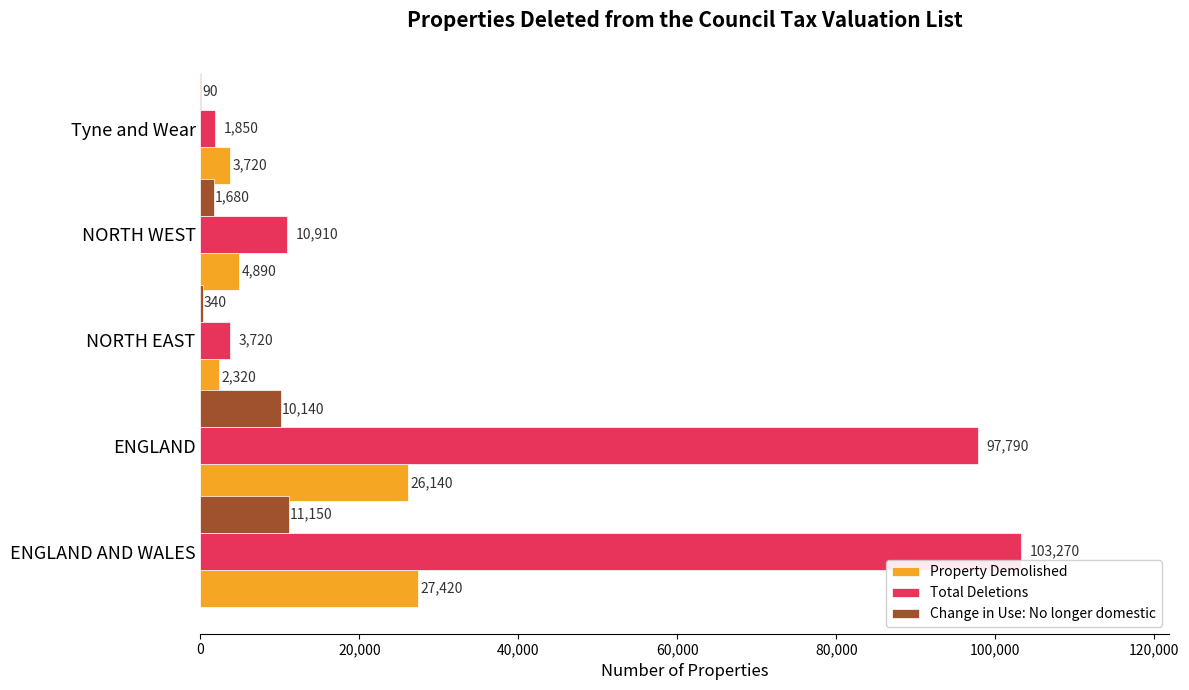

The Property Demolished series shows 40579 at ENGLAND. True or false?

False